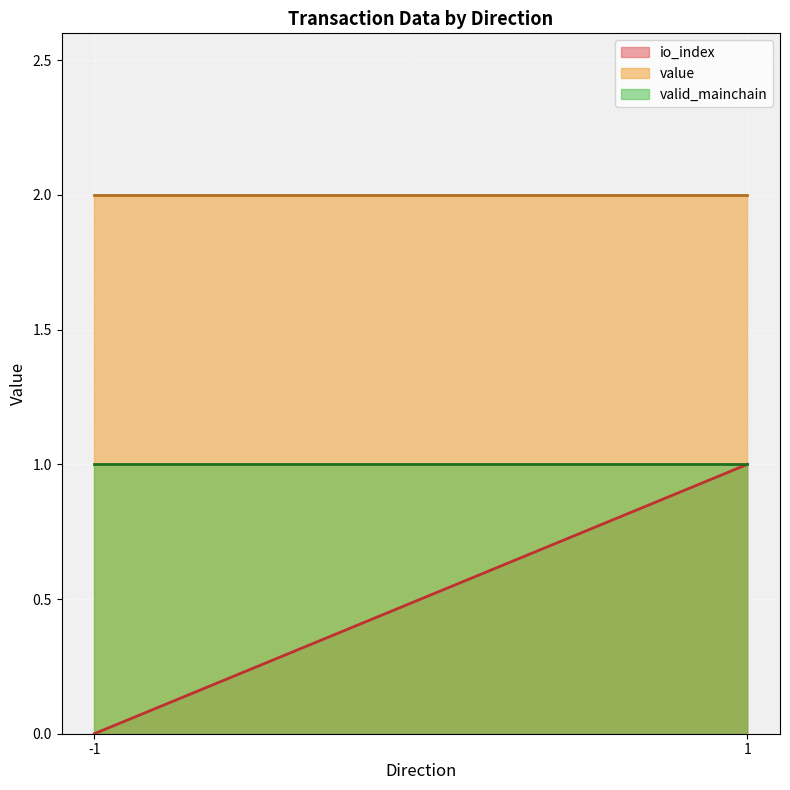

What is the maximum value shown in the chart?

2.0